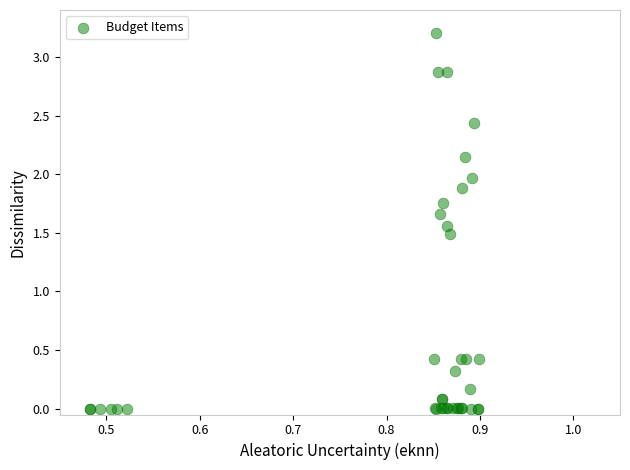

What Y value in the scatter plot is closest to 1?

1.5